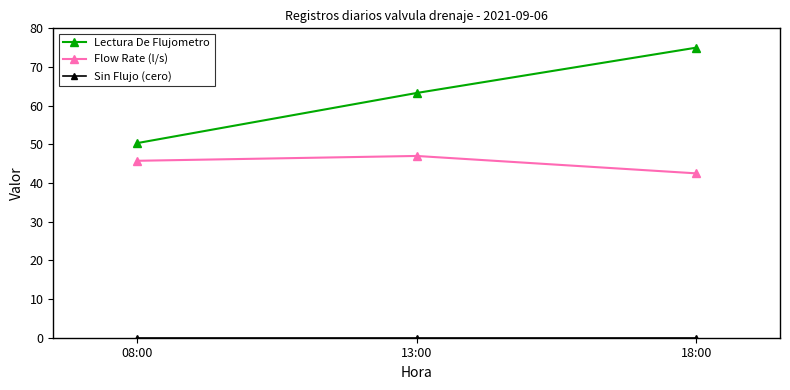

Which series changed the most between 13:00 and 18:00?

Lectura De Flujometro